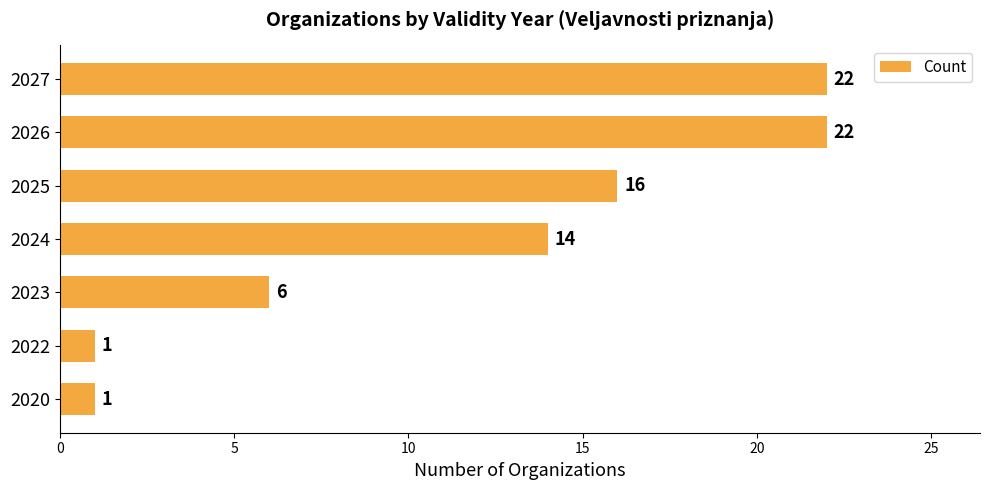

What is the change in value from 2024 to 2027?

+8